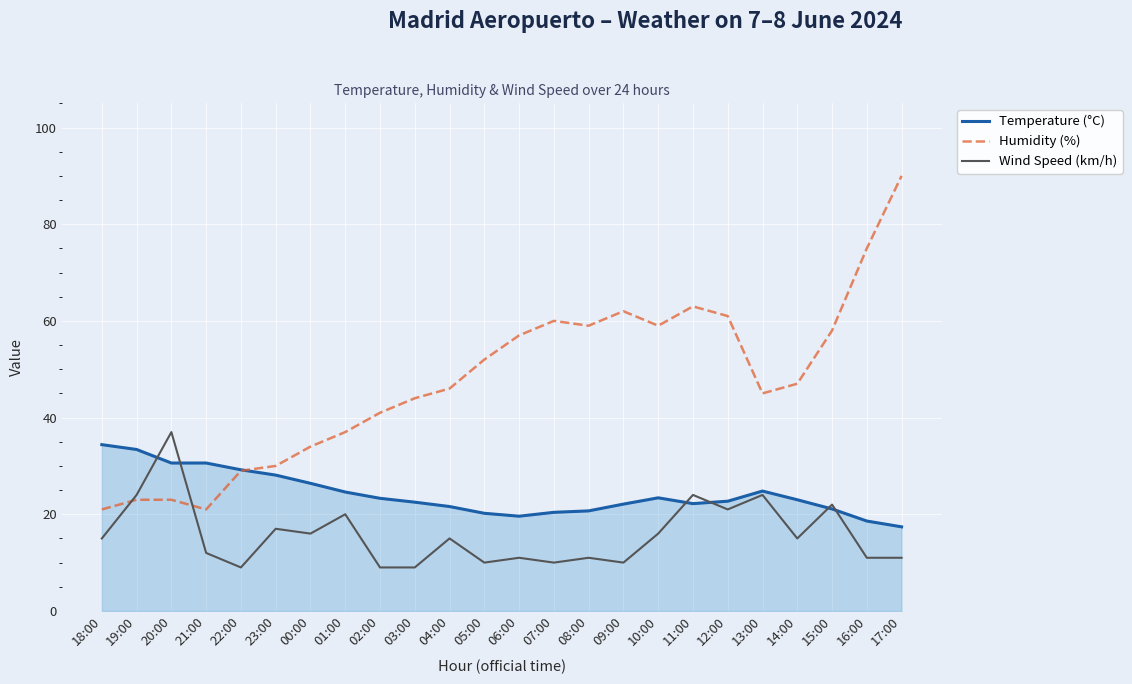

At 10:00, list the series in order from largest to smallest.

Humidity (%), Temperature (°C), Wind Speed (km/h)